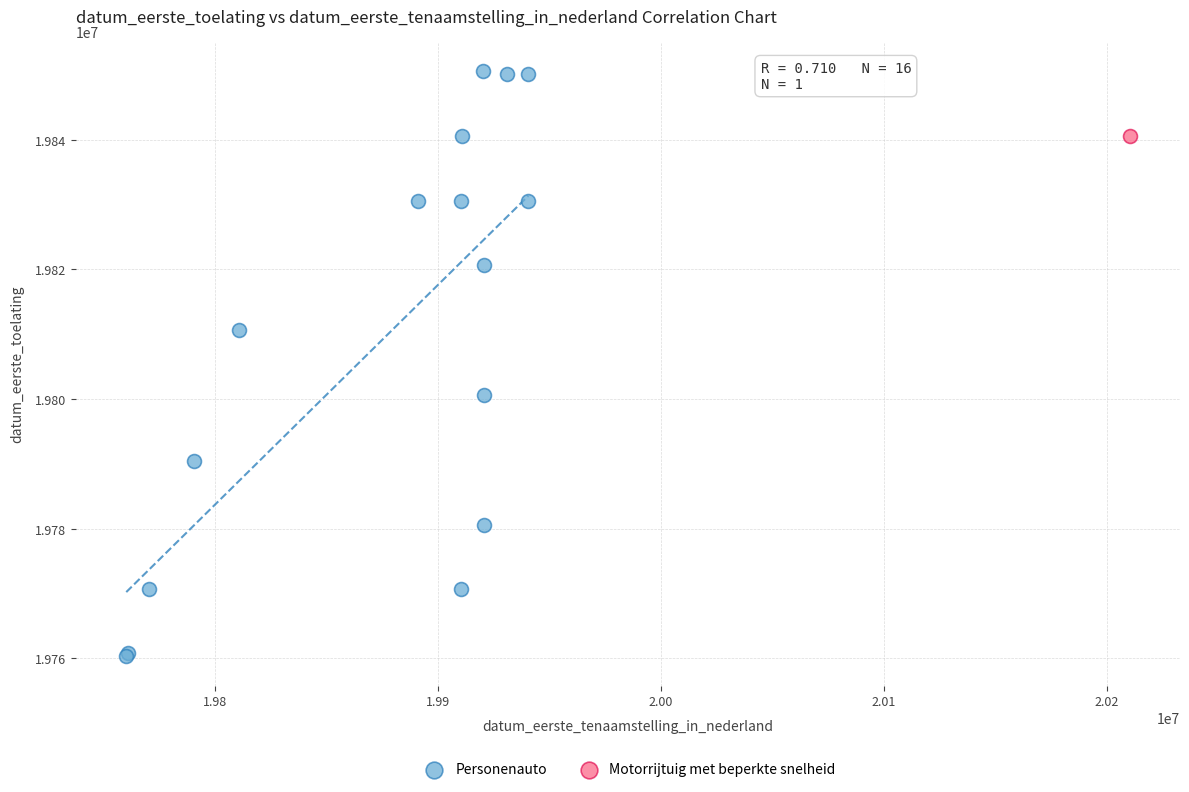

What are all the series names shown in the legend?

Personenauto, Motorrijtuig met beperkte snelheid